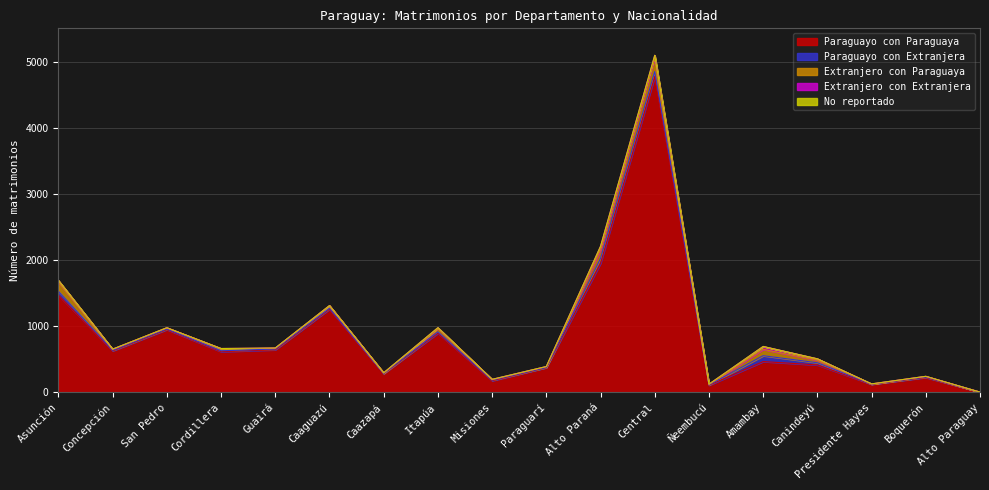

True or false: No reportado has a value of 1 at Boquerón.

False